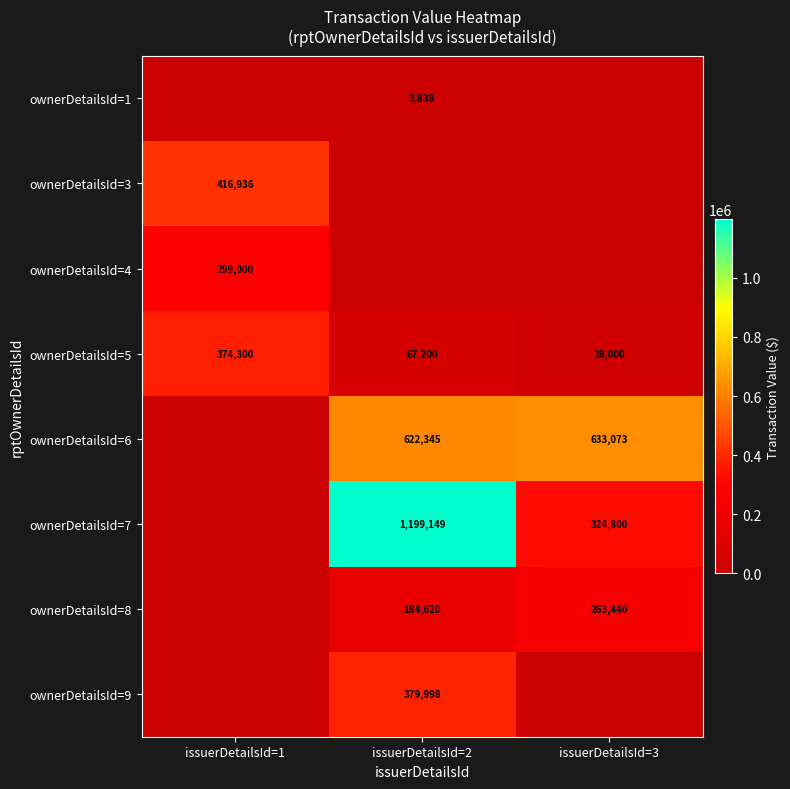

The value of ownerDetailsId=1 at issuerDetailsId=2 is 3838. True or false?

True